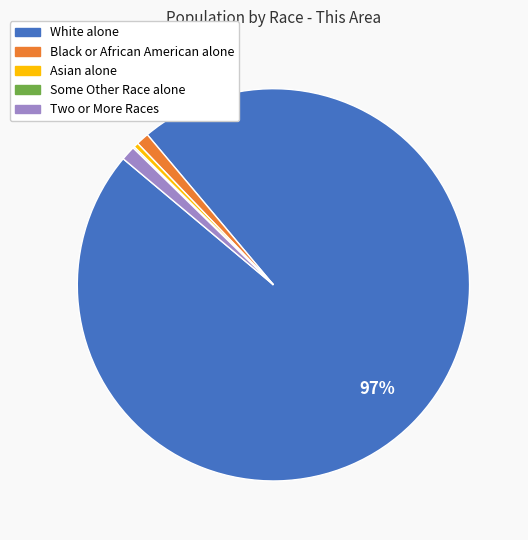

Combined, do Asian alone and White alone account for over 50%?

Yes